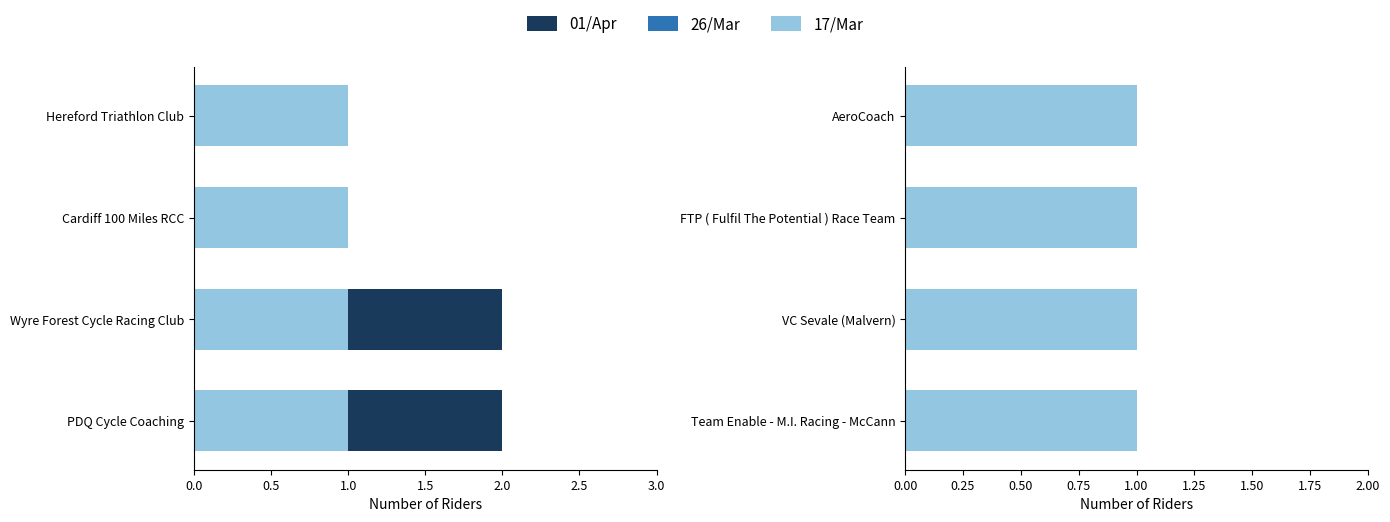

What is the smallest value displayed?

1